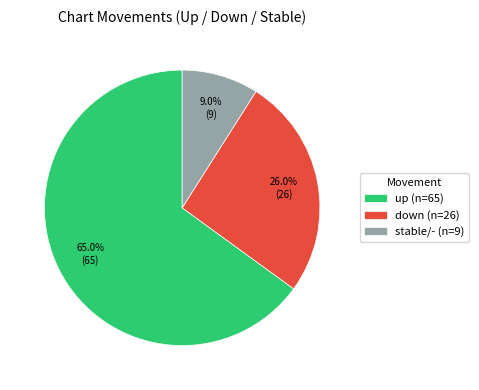

To the nearest percent, what is the average slice percentage?

33%